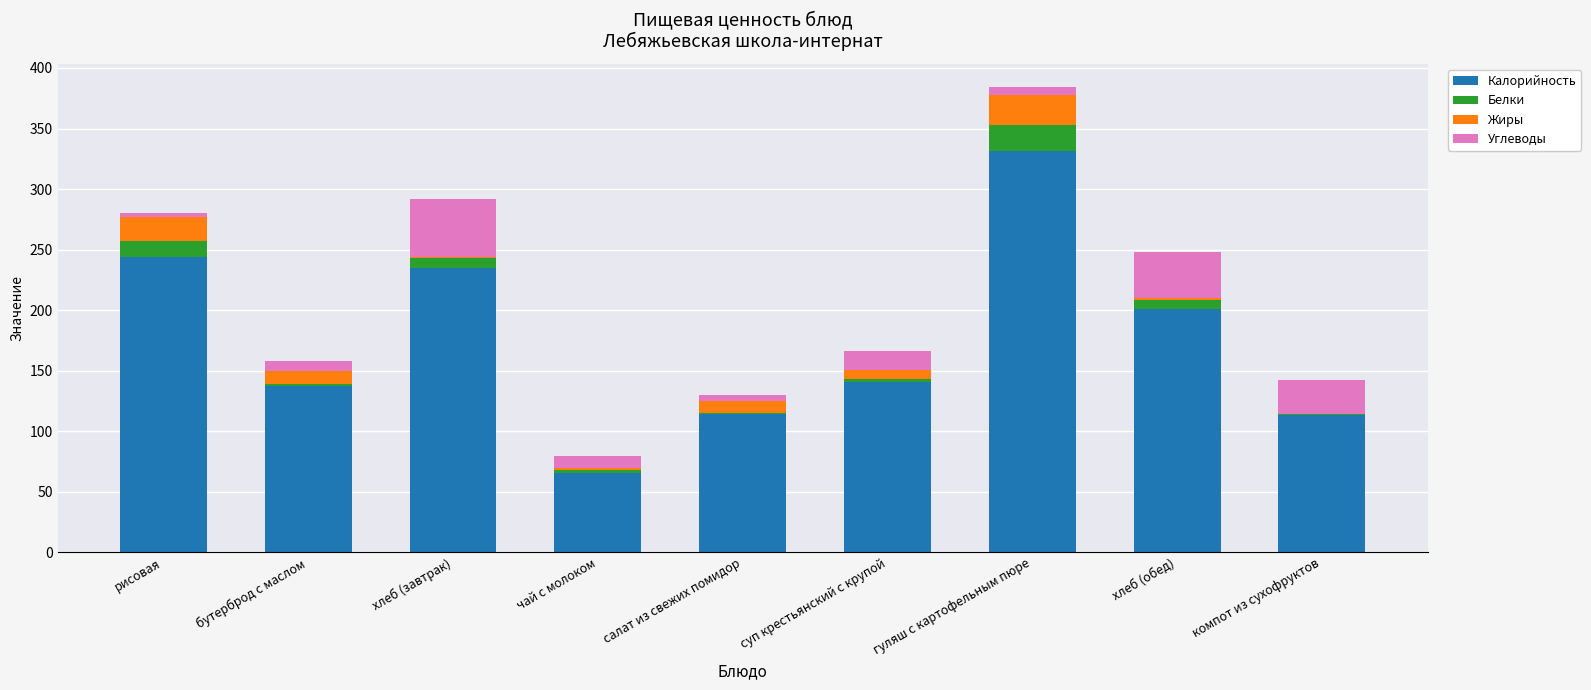

The Калорийность series shows 201.0 at хлеб (обед). True or false?

True